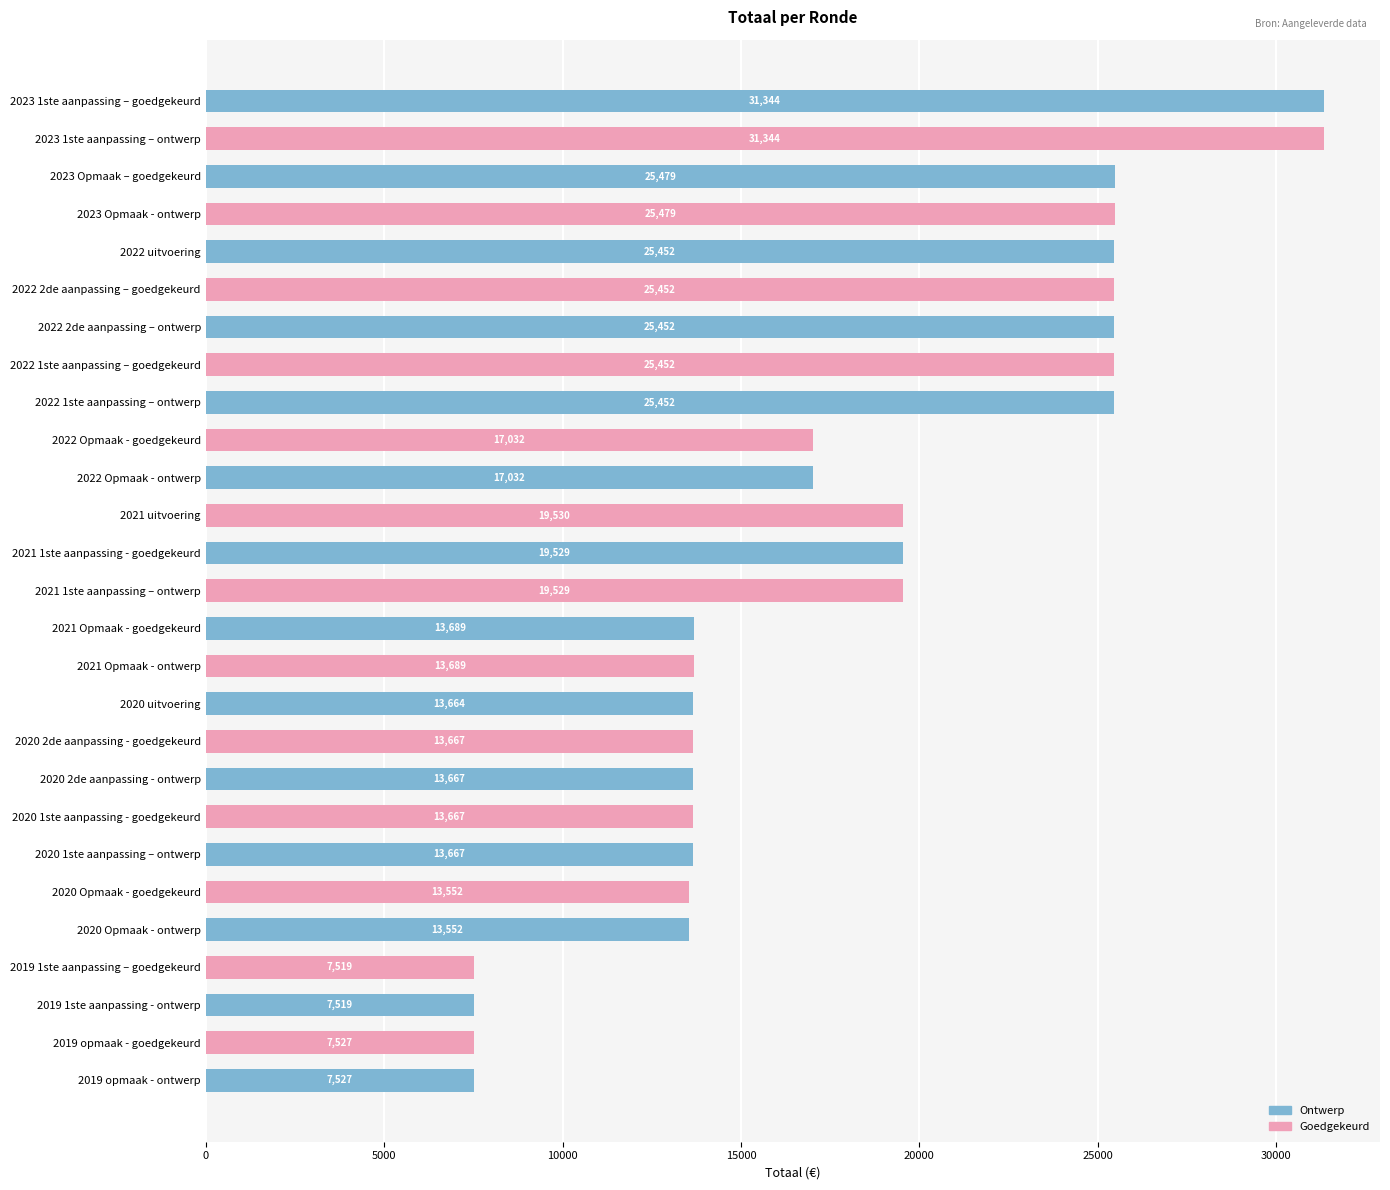

What is the average value?

18017